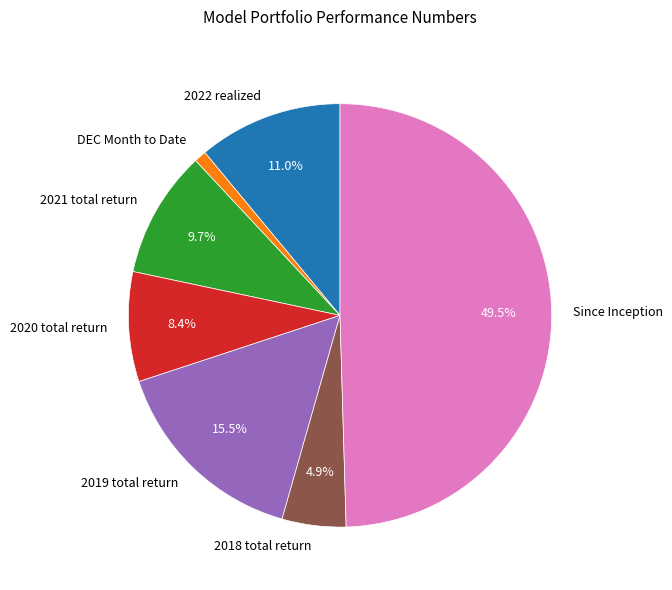

Which has a higher value, 2018 total return or 2021 total return?

2021 total return